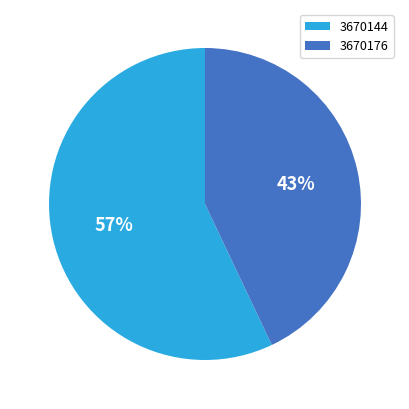

To the nearest percent, what percentage of the pie is 3670144?

57%